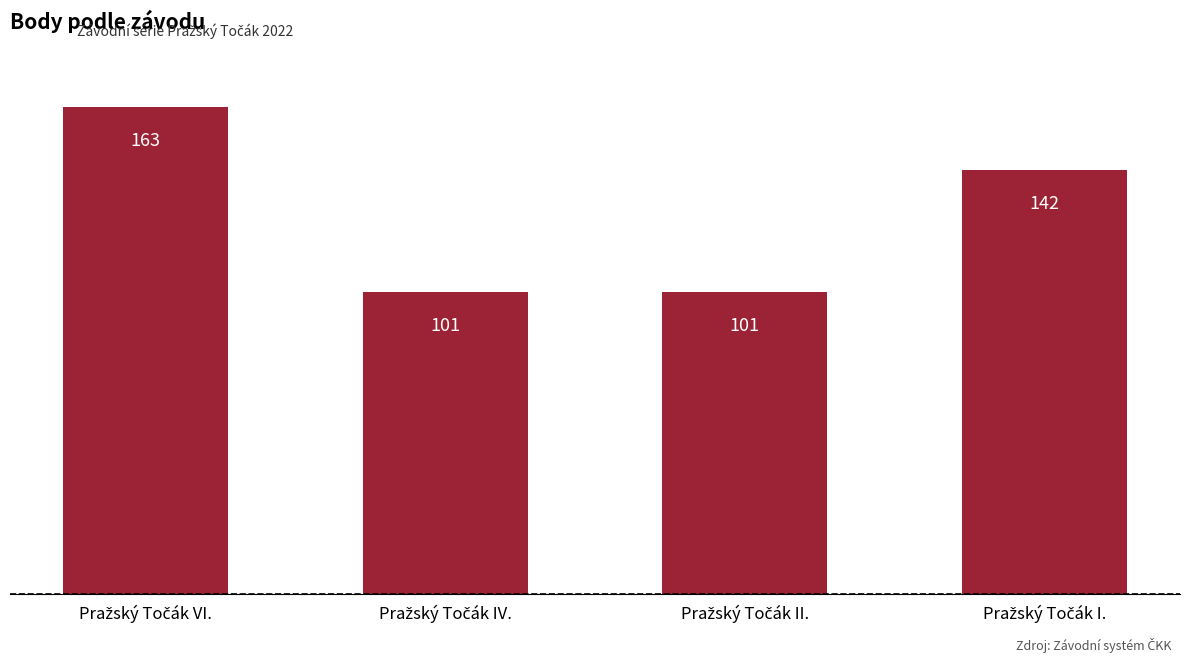

Does the chart contain any negative values?

No